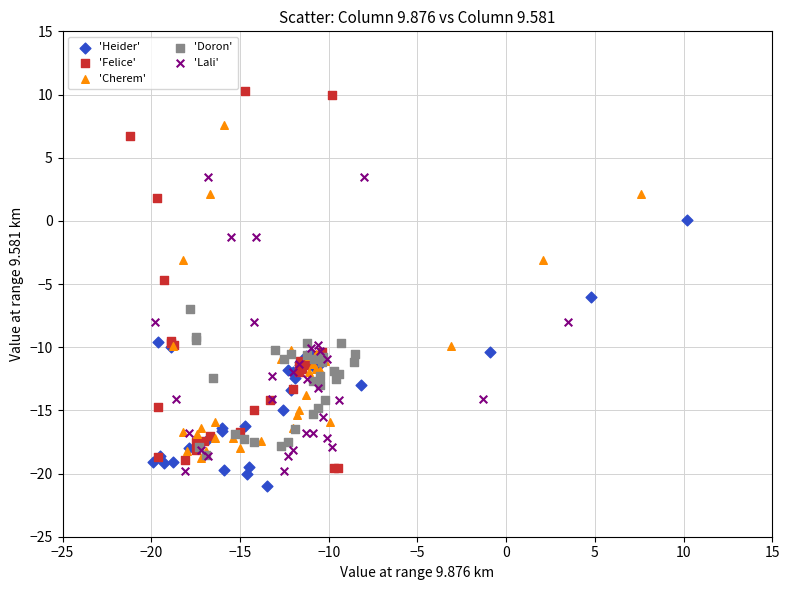

Which series has the widest spread of Y values?

'Felice'